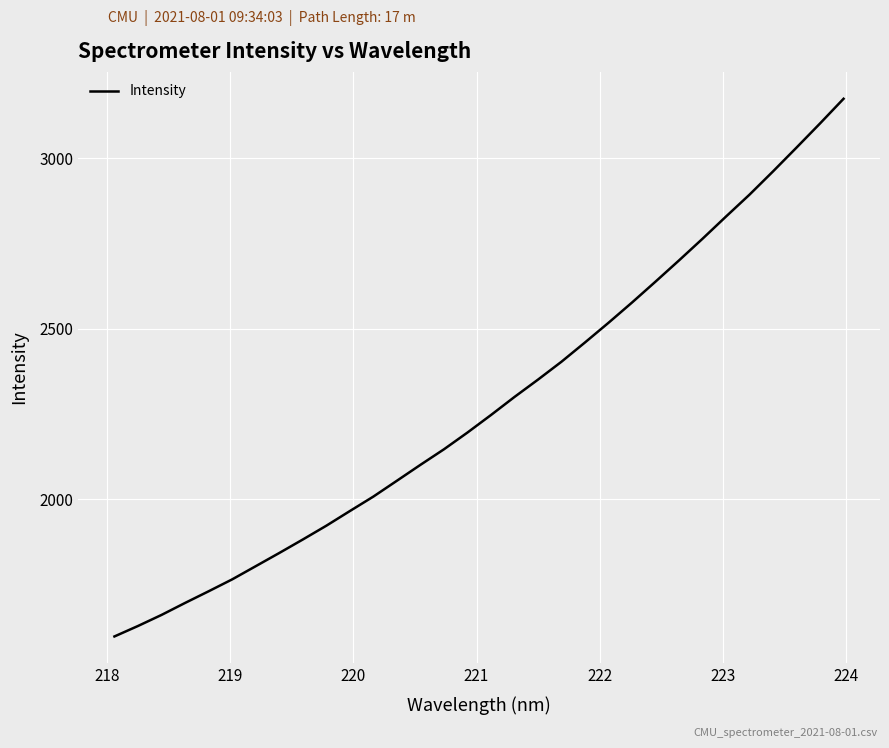

What is the difference between the maximum and minimum values?

1575.5